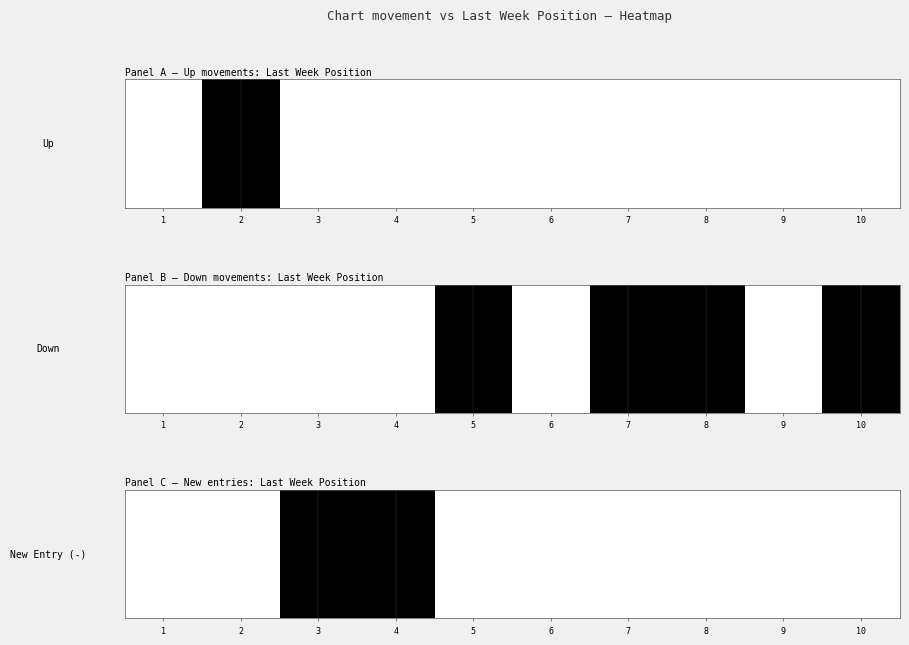

How many categories are shown in the chart?

10